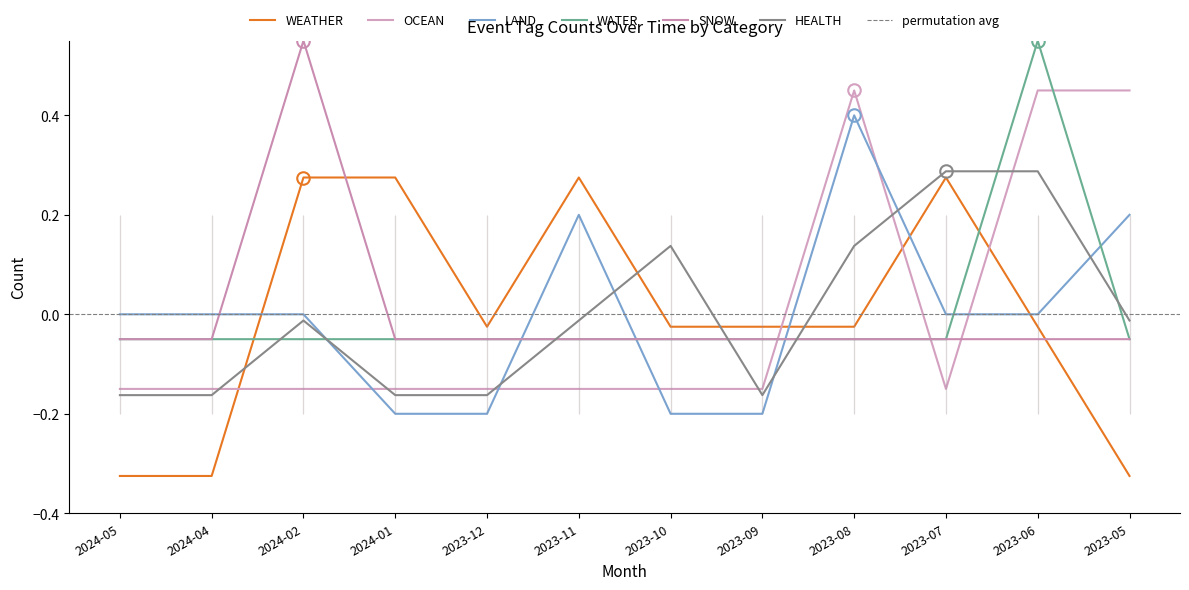

True or false: HEALTH has a value of -0.3 at 2024-04.

False